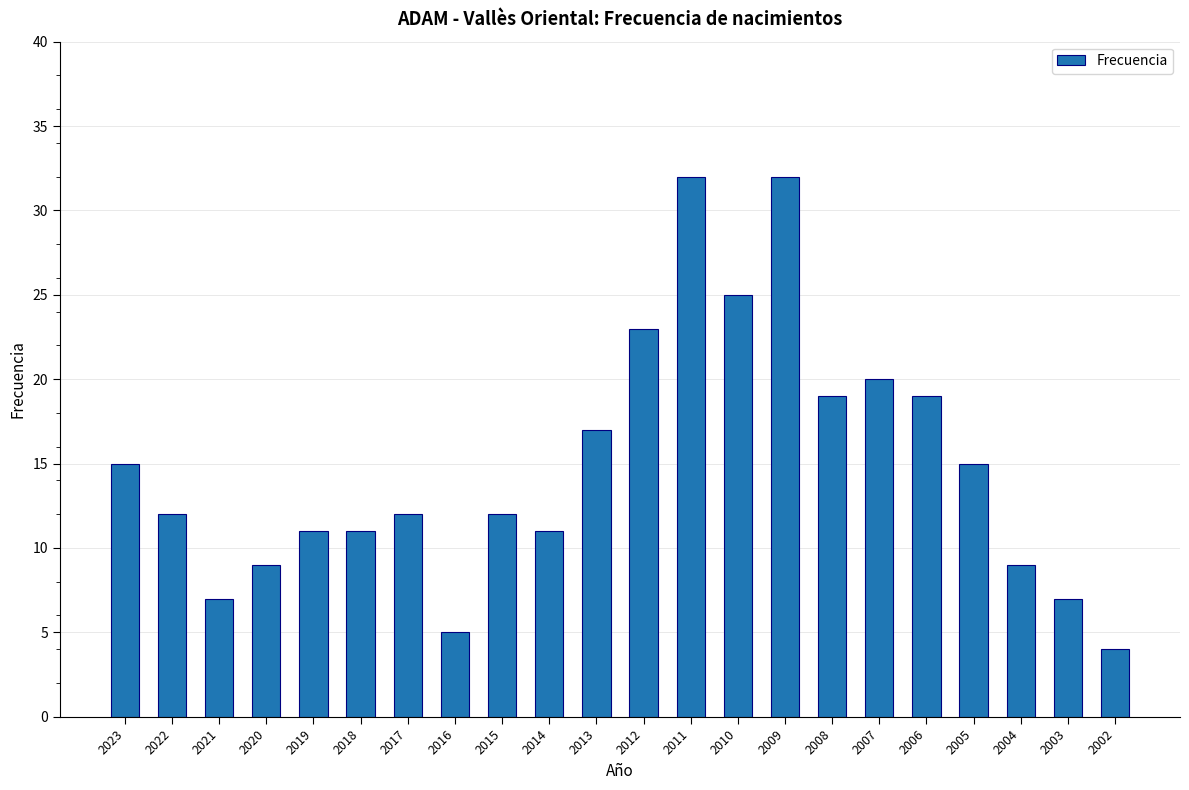

The value at 2004 is 9. True or false?

True